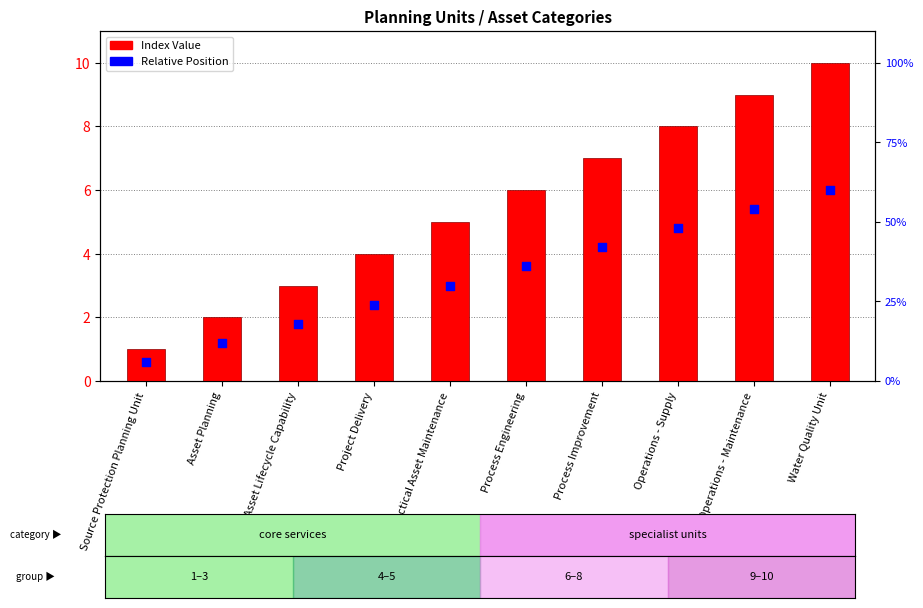

Which series contains the highest Y value?

Index Value